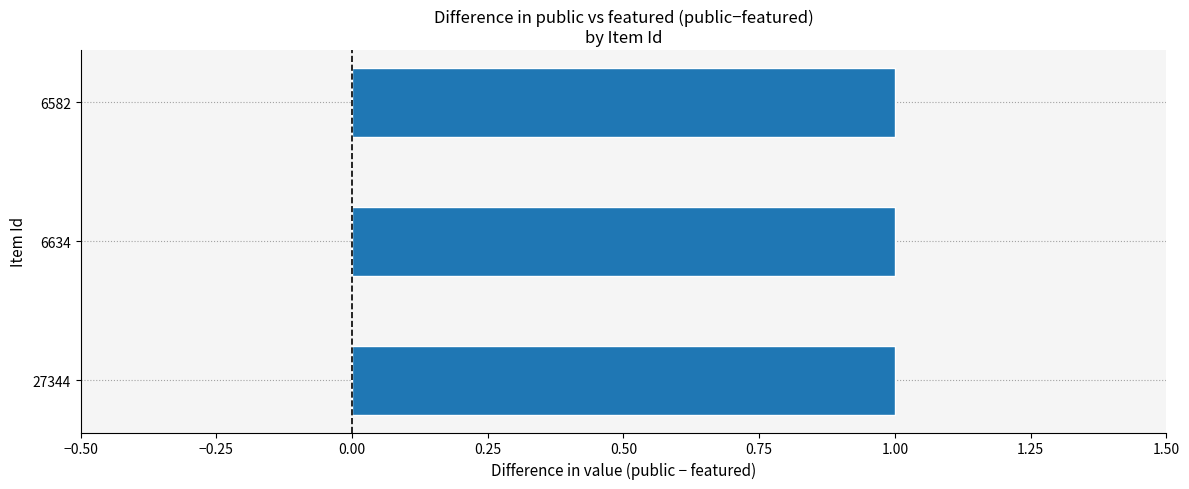

What is the spread (max minus min) of values at 27344?

1